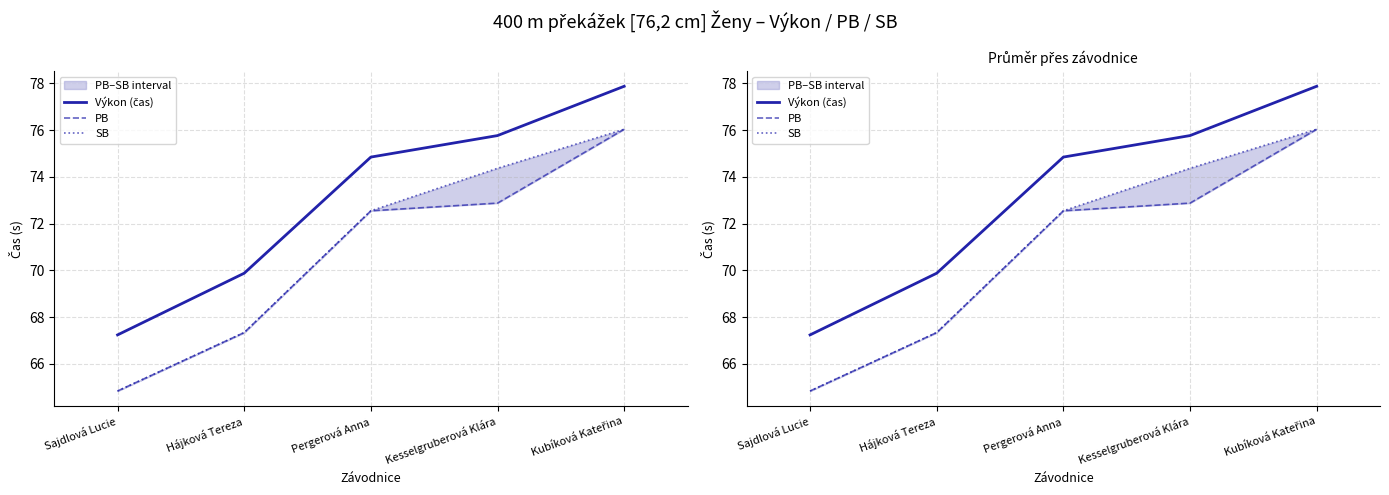

Reading left to right, what are all the values shown in this chart?

Výkon (čas): Sajdlová Lucie=67.2	Hájková Tereza=69.9	Pergerová Anna=74.8	Kesselgruberová Klára=75.8	Kubíková Kateřina=77.9
PB: Sajdlová Lucie=64.8	Hájková Tereza=67.3	Pergerová Anna=72.5	Kesselgruberová Klára=72.9	Kubíková Kateřina=76.0
SB: Sajdlová Lucie=64.8	Hájková Tereza=67.3	Pergerová Anna=72.5	Kesselgruberová Klára=74.4	Kubíková Kateřina=76.0